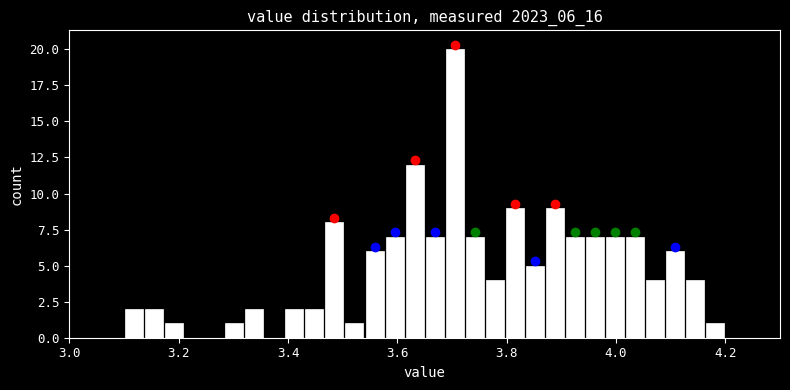

Around what value on the x-axis is the tallest bar? Give the approximate position of its centre, as read against the axis.

3.70